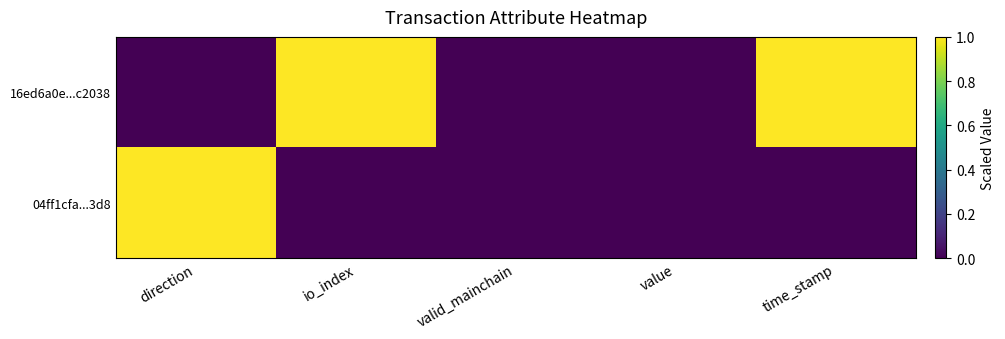

List the series in order of their overall mean, highest first.

16ed6a0e...c2038, 04ff1cfa...3d8